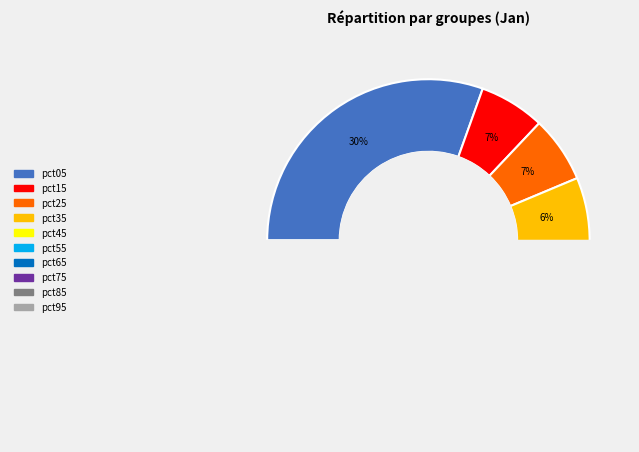

True or false: pct95 accounts for 22% of the total.

False